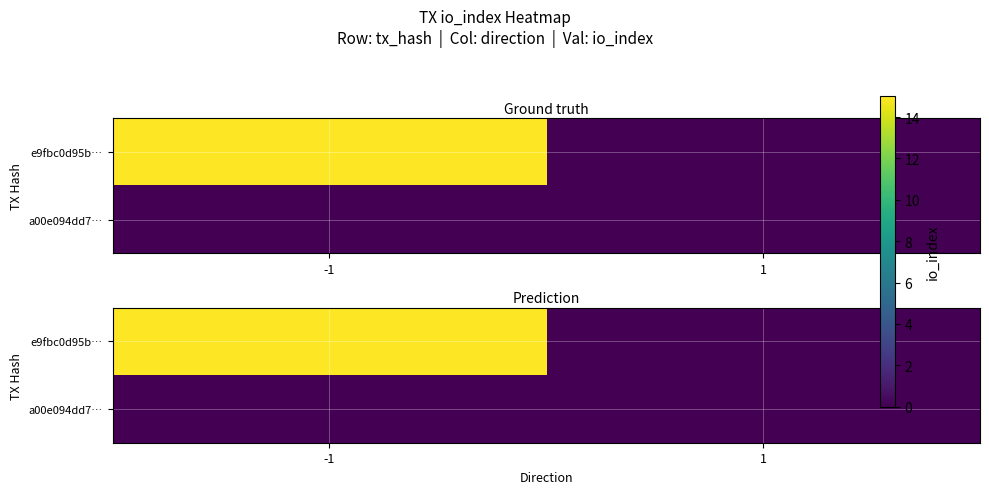

Between 1 and -1, which is larger?

-1